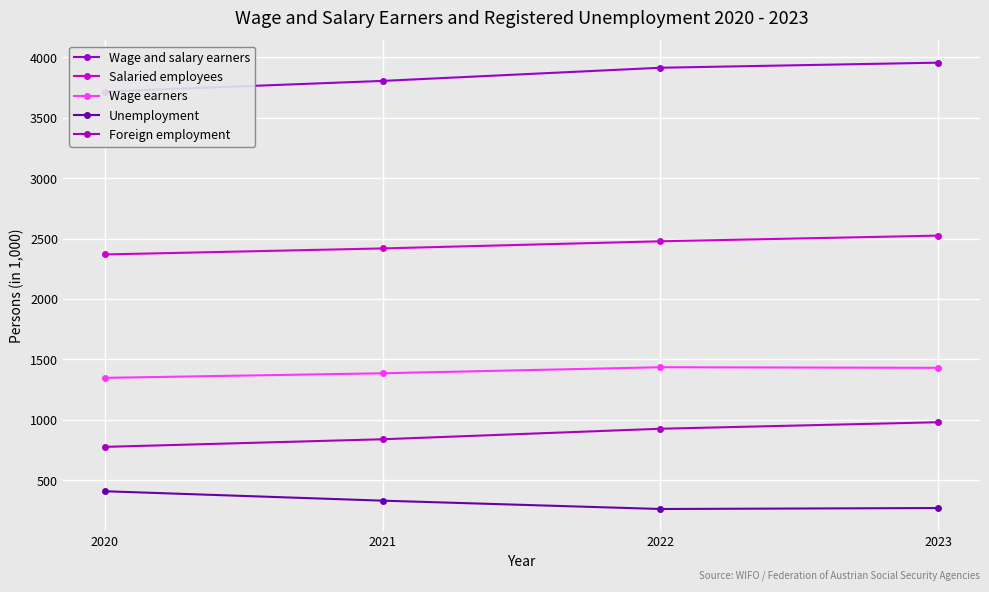

What is the value of the Wage earners point at the 2nd from the left?

1386